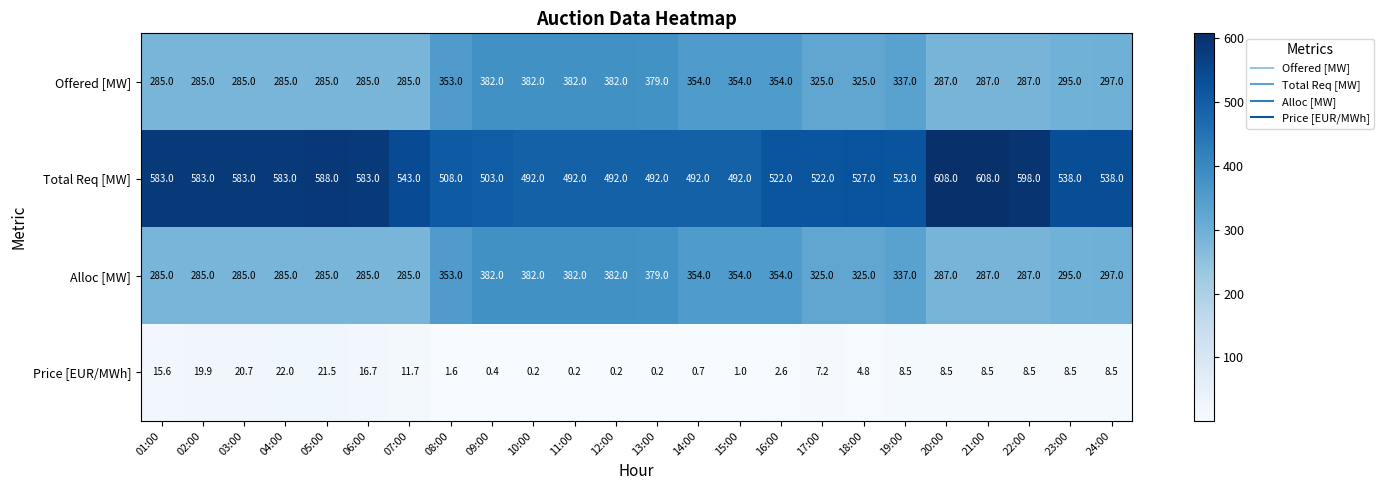

How many data points does each series have?

24